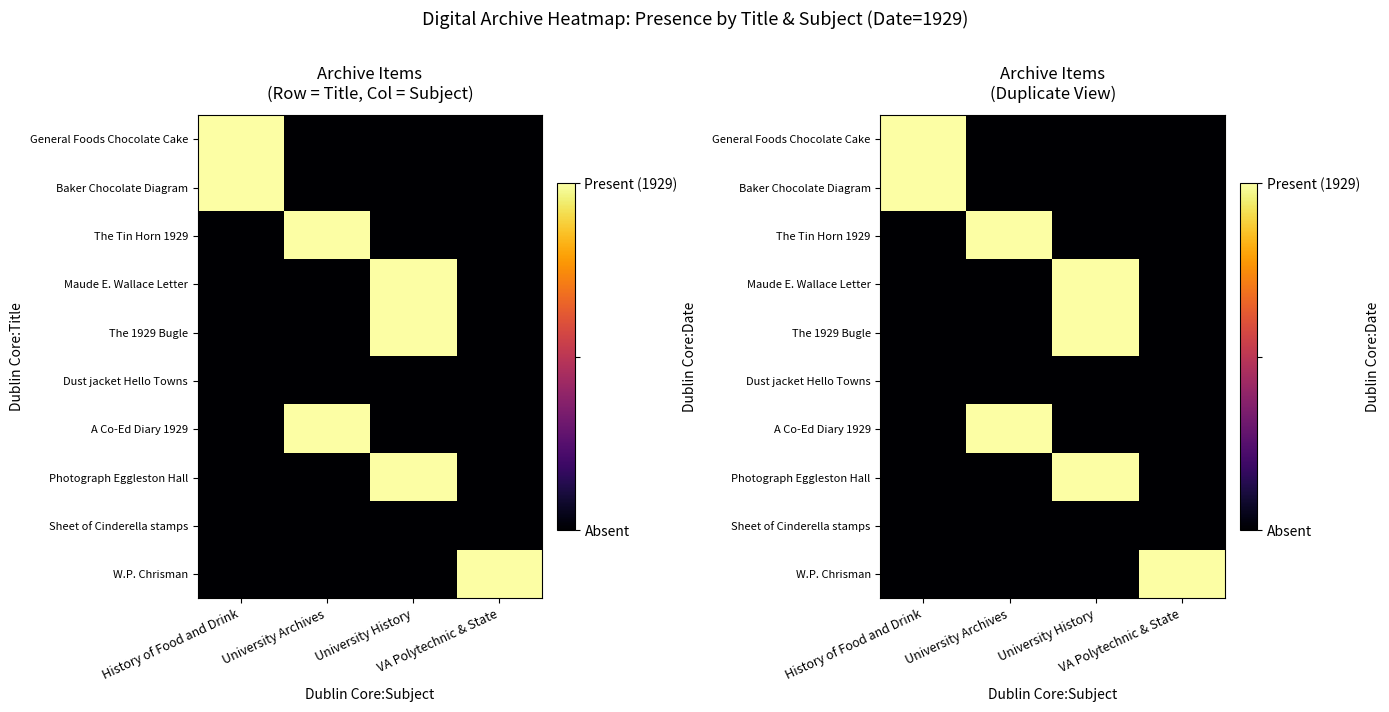

Which series has the largest total across all categories?

General Foods Chocolate Cake